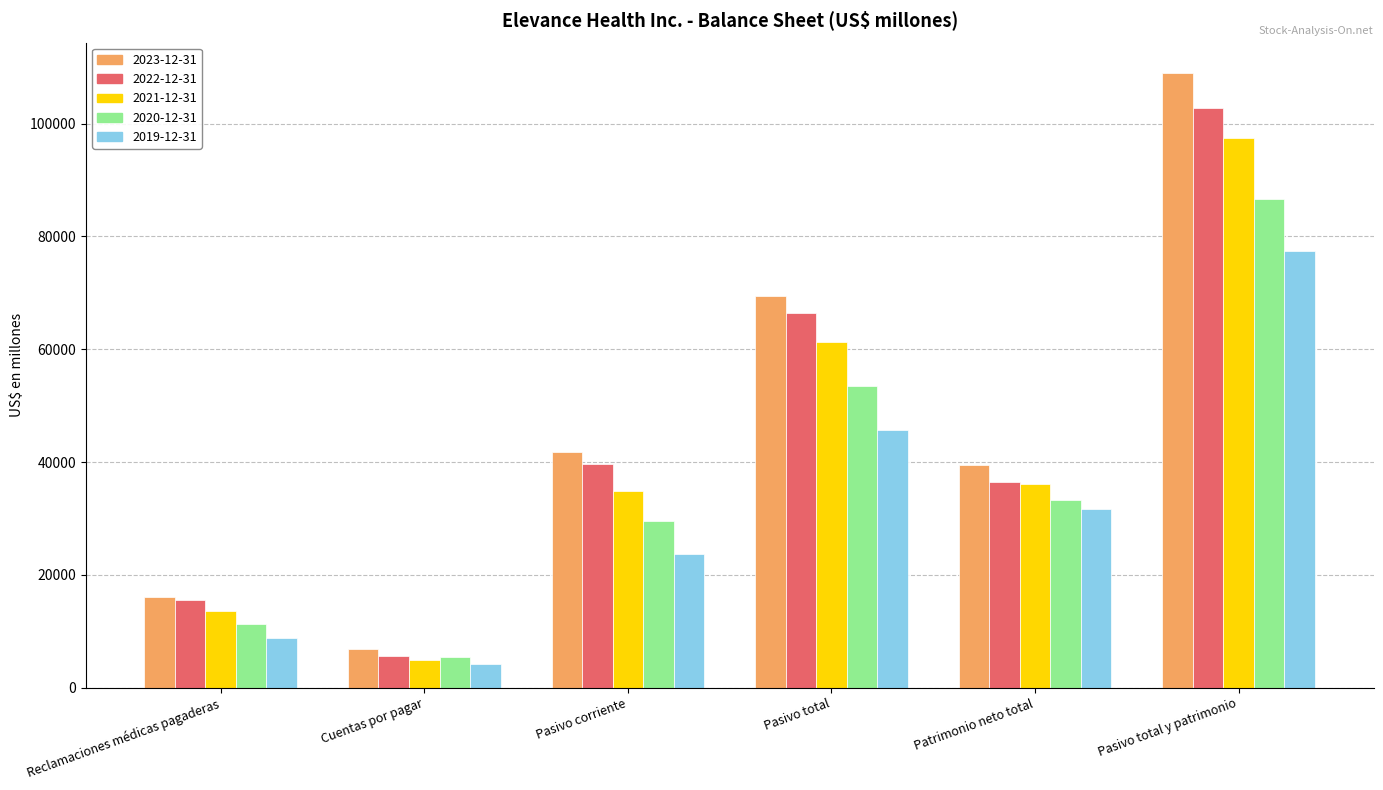

Where is 2020-12-31 nearest to the value 46054?

Pasivo total